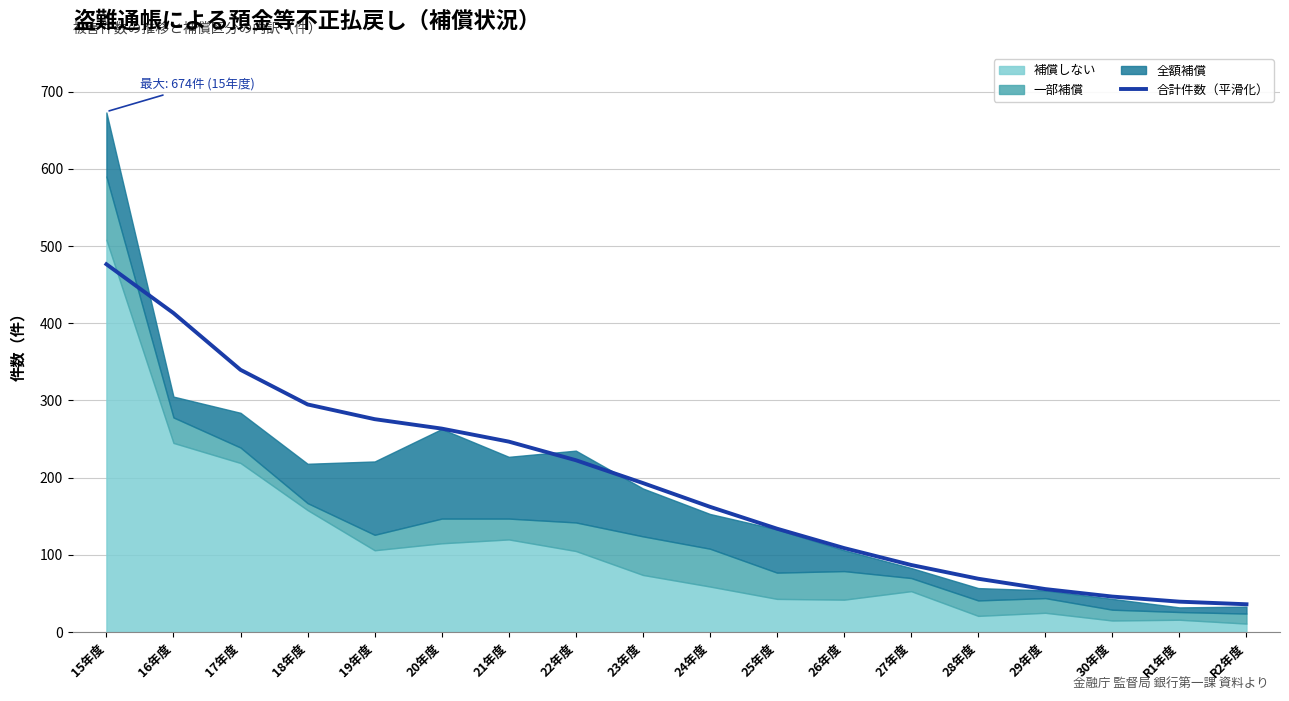

List the labels in order of value, largest first.

15年度, 16年度, 17年度, 18年度, 19年度, 20年度, 21年度, 22年度, 23年度, 24年度, 25年度, 26年度, 27年度, 28年度, 29年度, 30年度, R1年度, R2年度